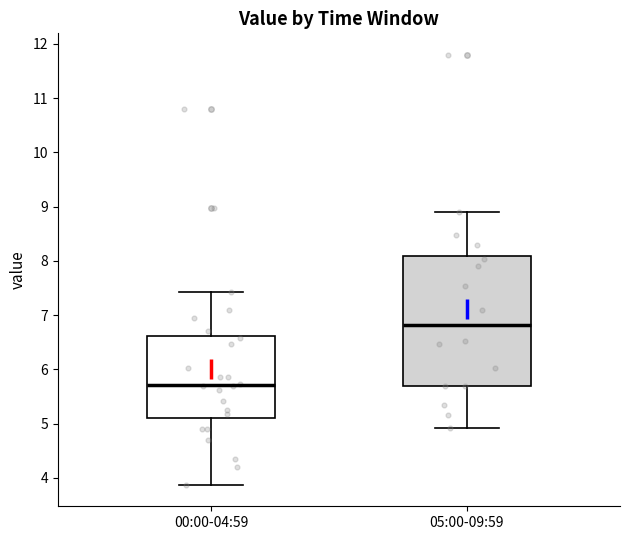

Which box has the highest median line?

05:00-09:59